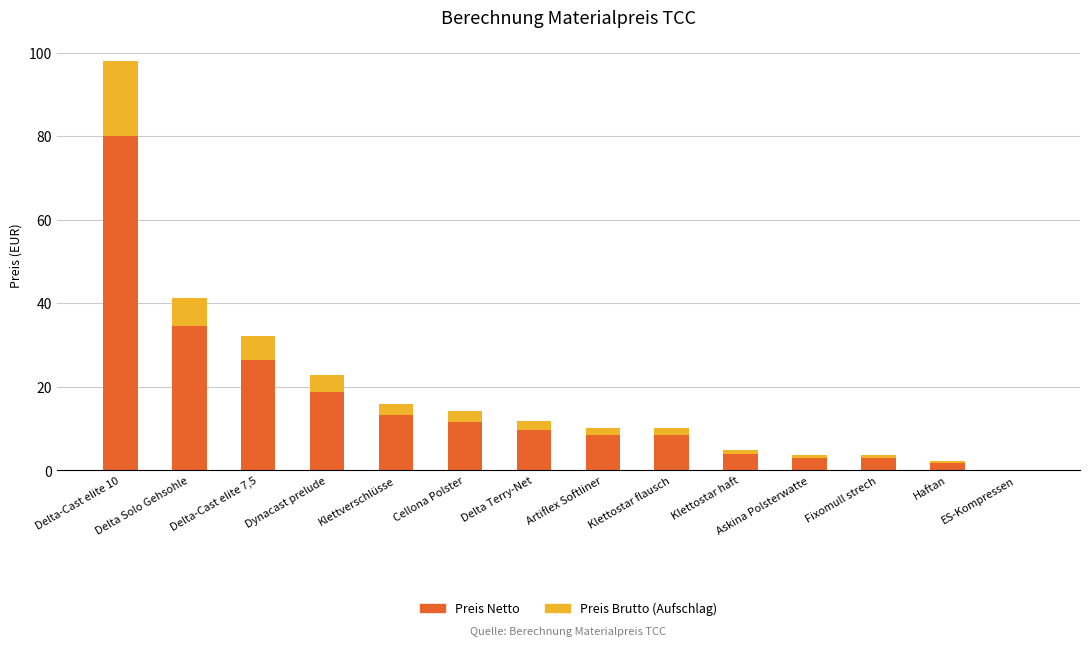

What is the total value across all series at Delta-Cast elite 7,5?

32.2